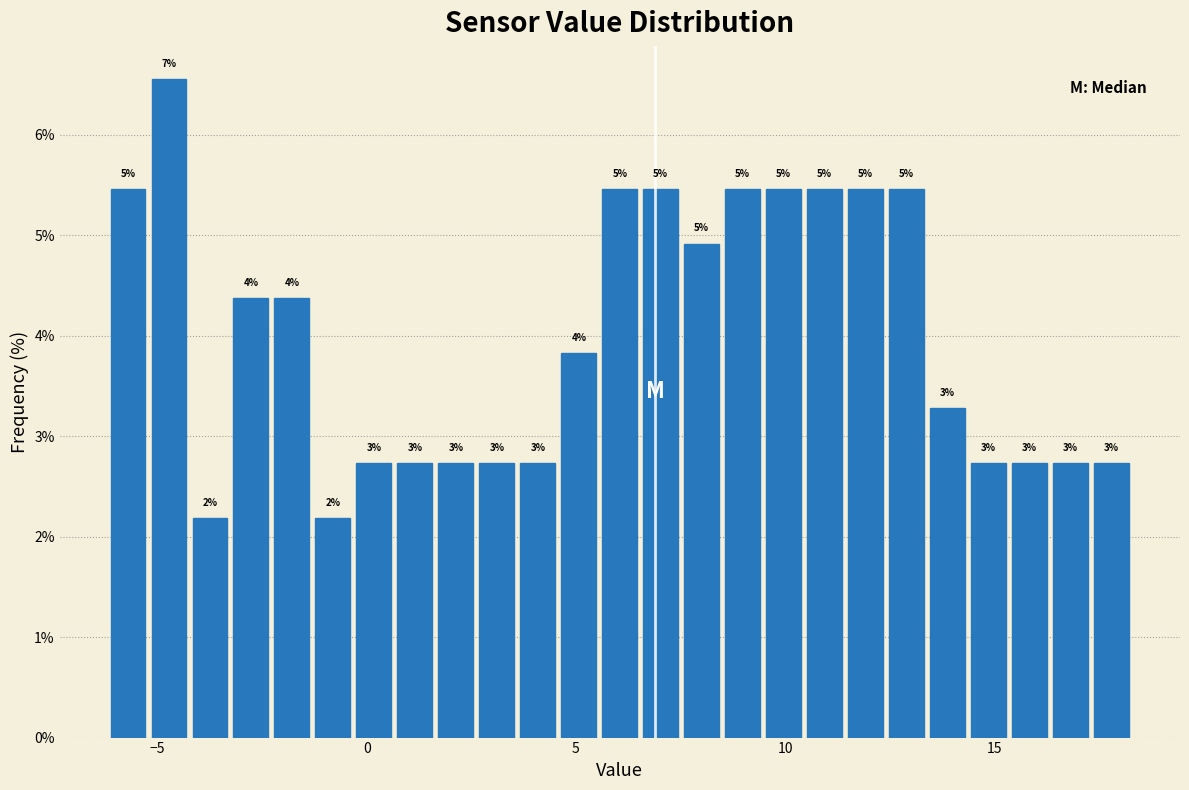

Read against the x-axis, roughly where is the centre of the tallest bar?

-4.5